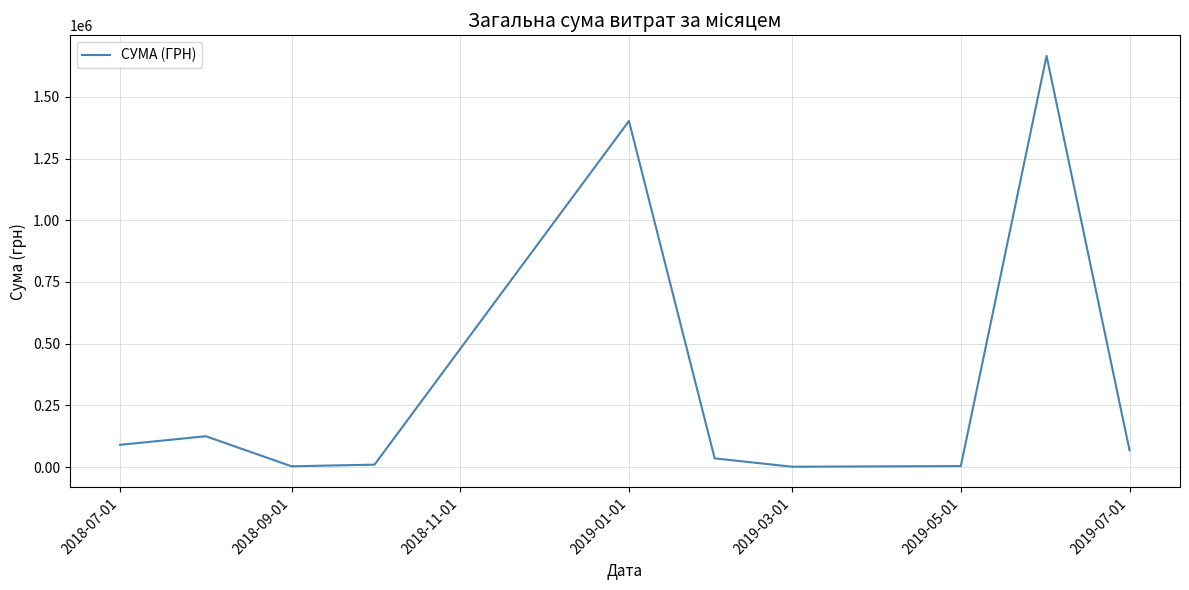

What is the maximum value shown in the chart?

1666187.8